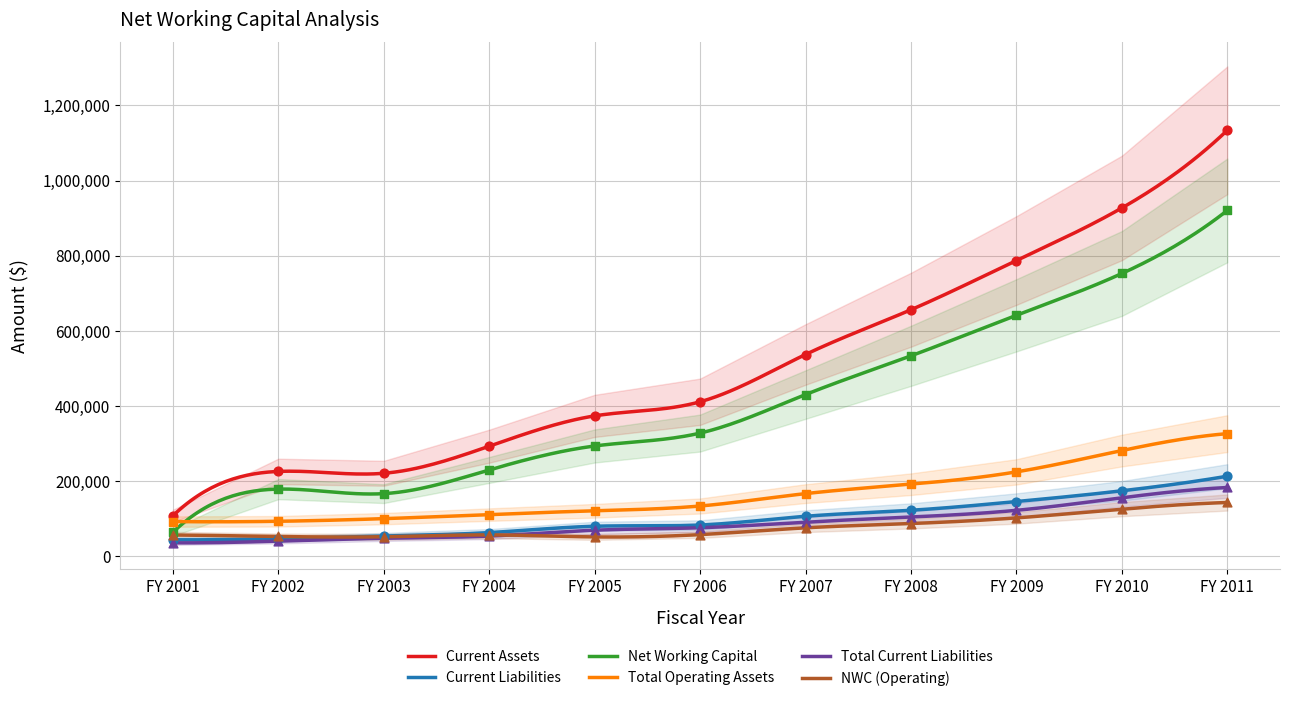

At which category is the sum across all series the highest?

FY 2011